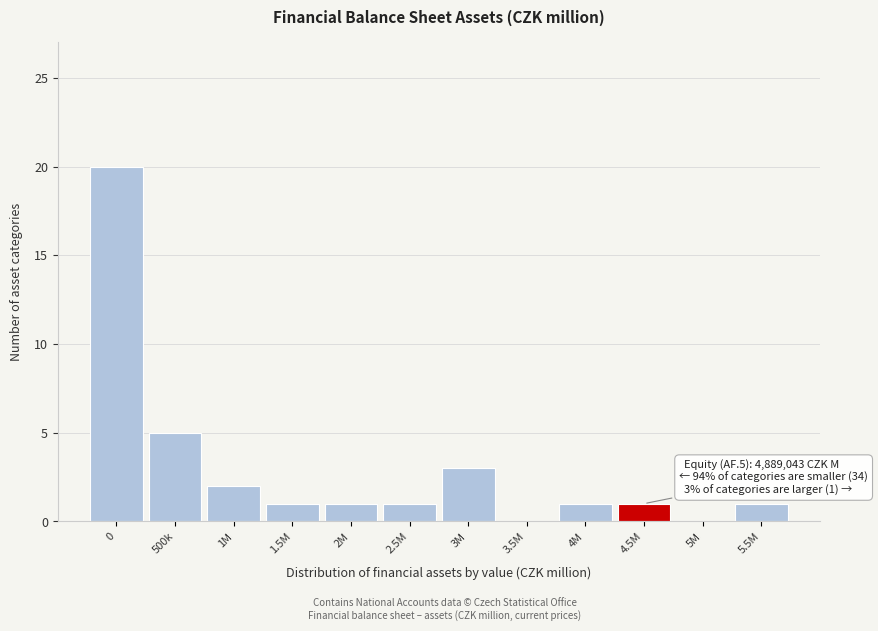

Reading left to right, extract all data points from this chart.

0=20	500k=5	1M=2	1.5M=1	2M=1	2.5M=1	3M=3	3.5M=0	4M=1	4.5M=1	5M=0	5.5M=1